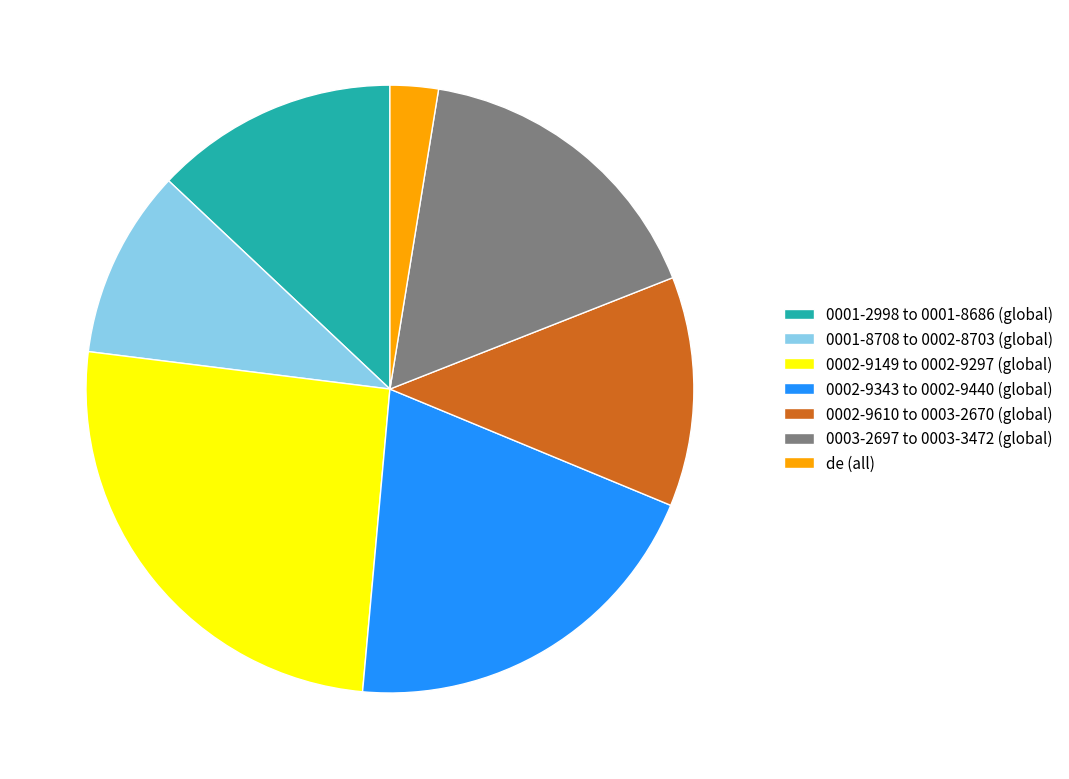

Do 0001-8708 to 0002-8703 (global) and 0001-2998 to 0001-8686 (global) together represent more than half of the pie?

No